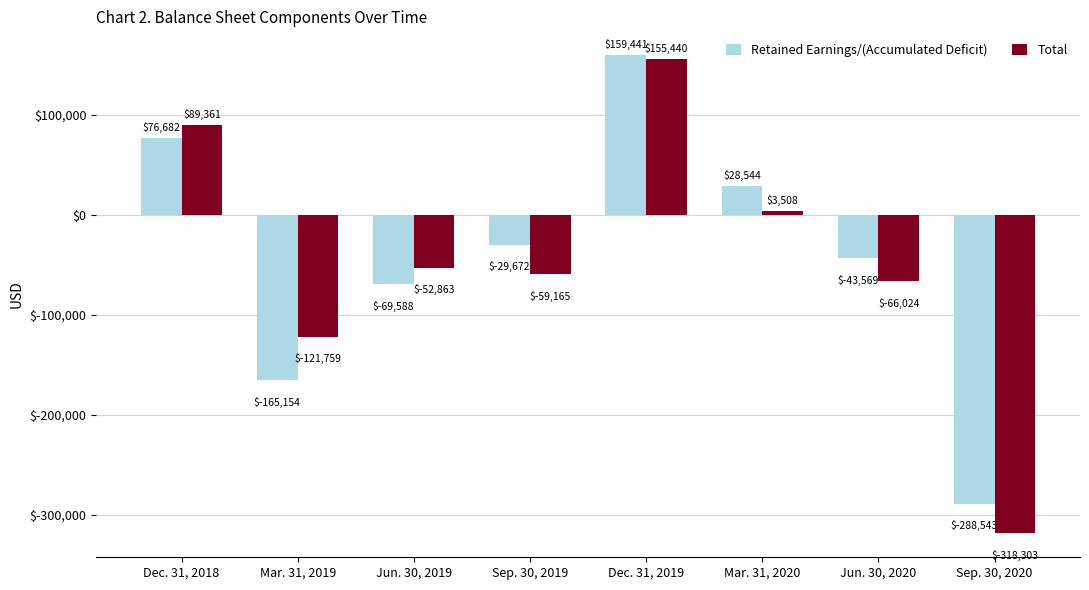

What is the difference between the maximum and minimum values in the Retained Earnings/(Accumulated Deficit) series?

447984